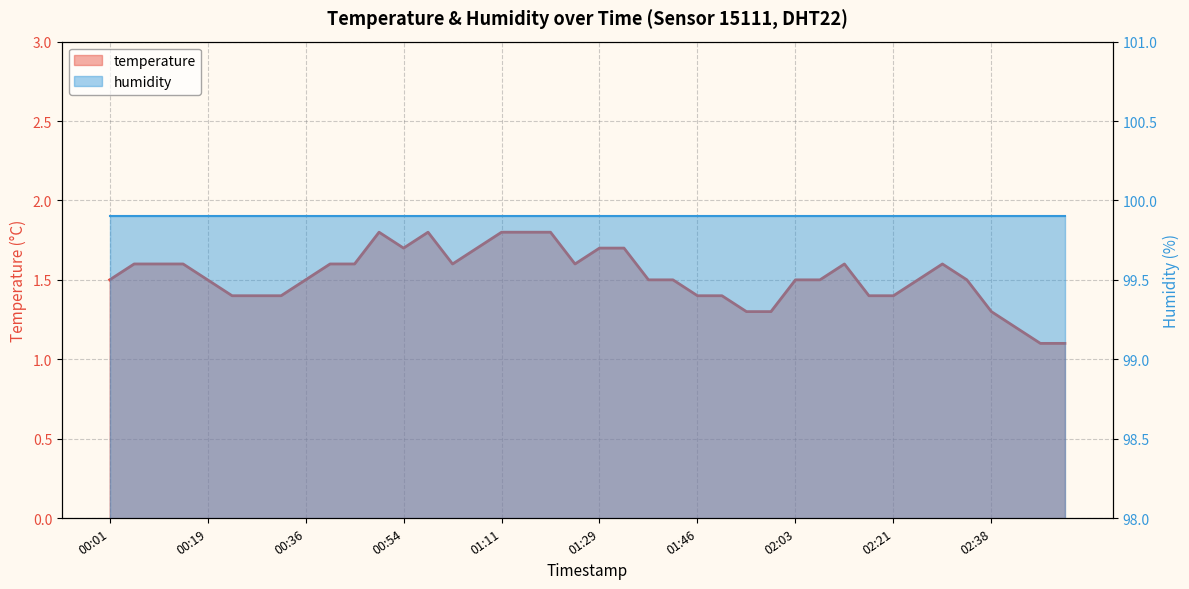

What is the label of the 3rd point from the right?

02:43